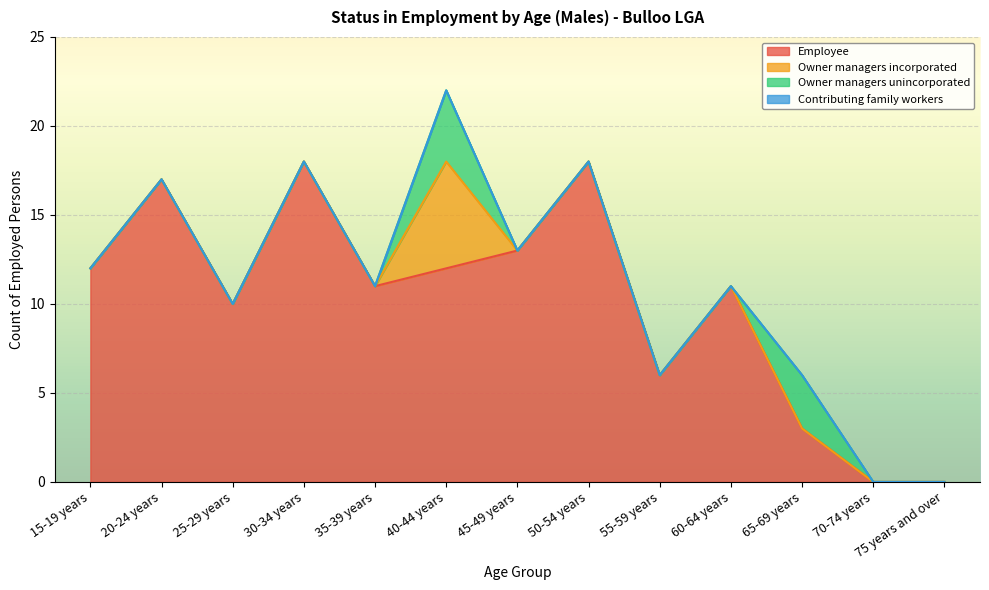

The value of Owner managers incorporated at 65-69 years is 2. True or false?

False